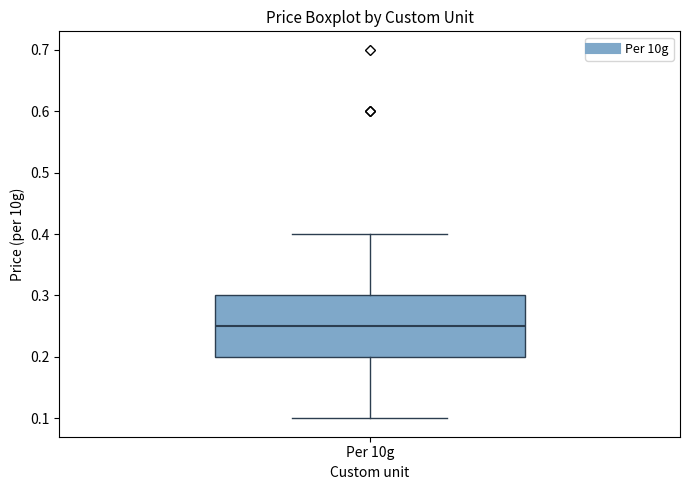

Where does the lower whisker of the box for Per 10g end on the y-axis? The values are not printed on the chart, so give them approximately, as read against the axis.

0.10